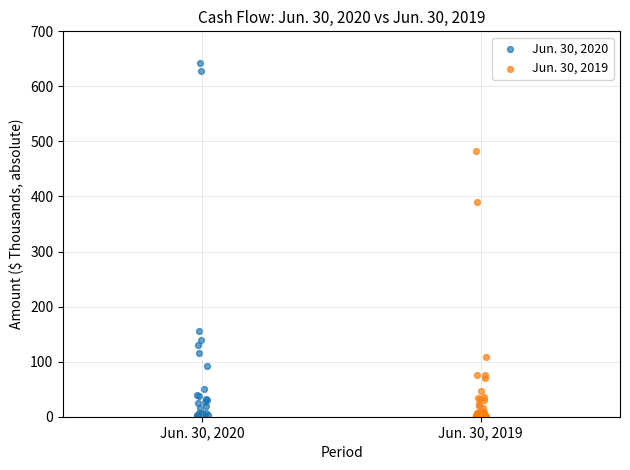

Which series contains the highest Y value?

Jun. 30, 2020